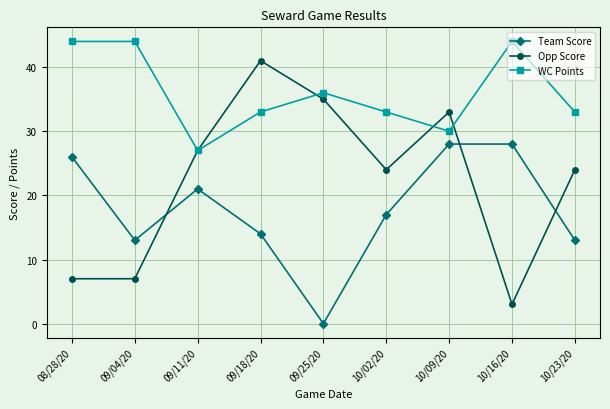

What is the difference between the second highest and second lowest values in the Opp Score series?

28